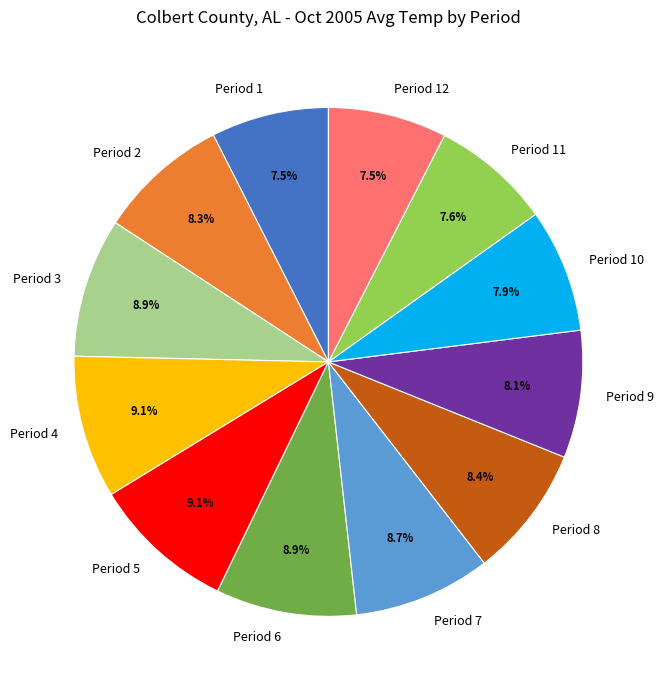

The Period 3 slice represents 1% of the pie. True or false?

False